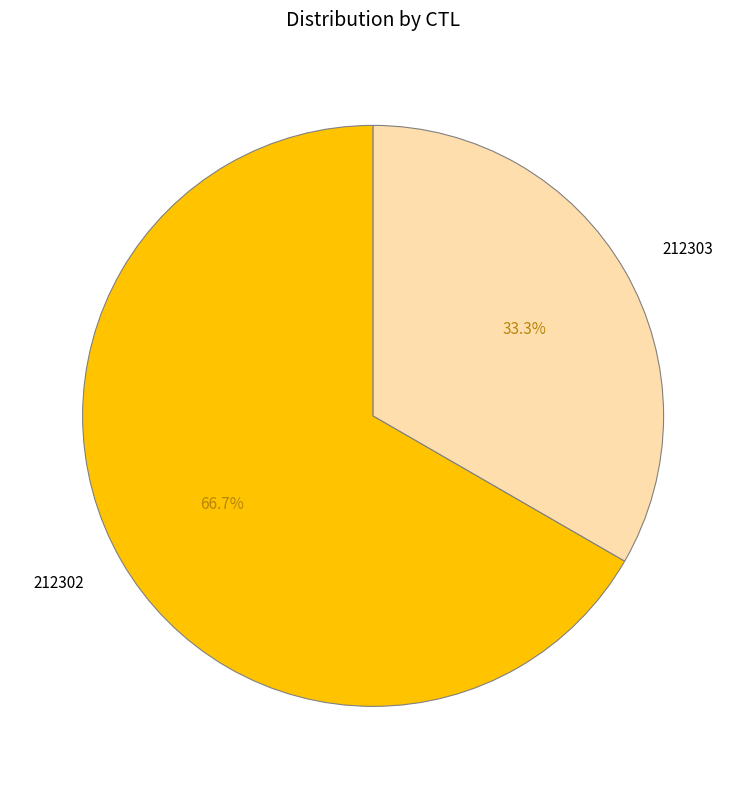

To the nearest percent, what is the combined percentage of 212303 and 212302?

100%